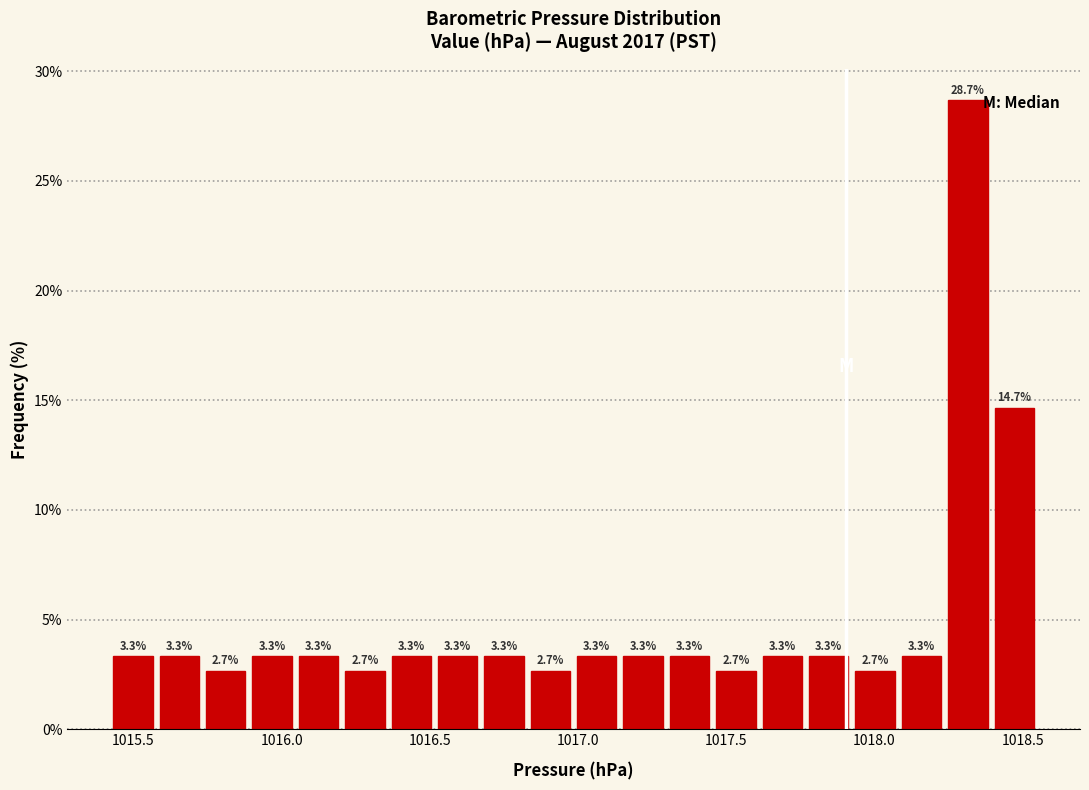

Read against the x-axis, roughly where is the centre of the tallest bar?

1018.30